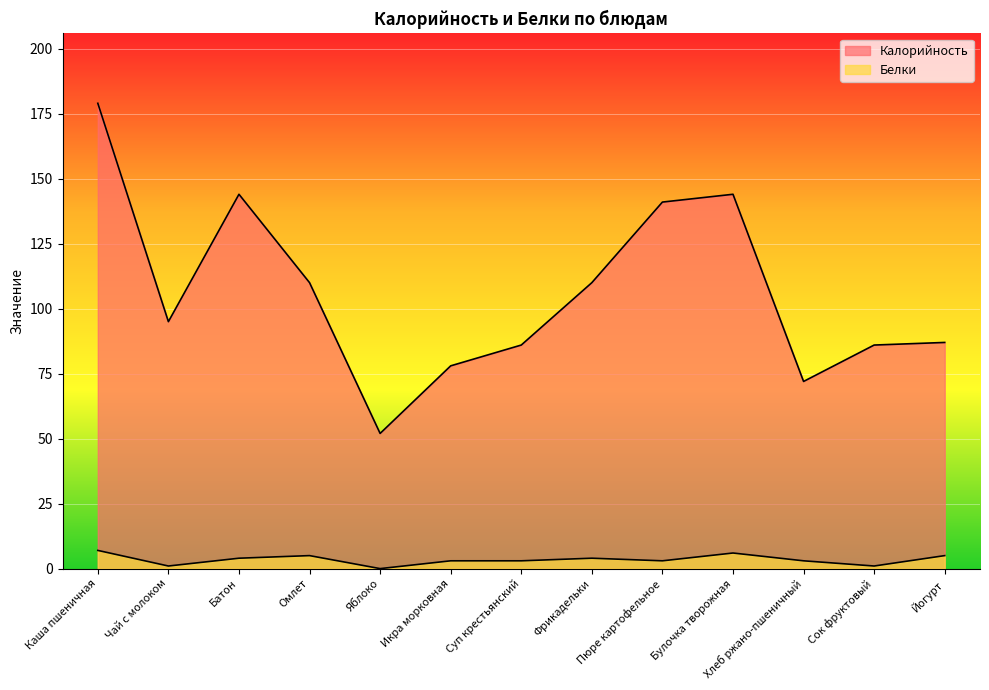

What position from the right is Яблоко?

9